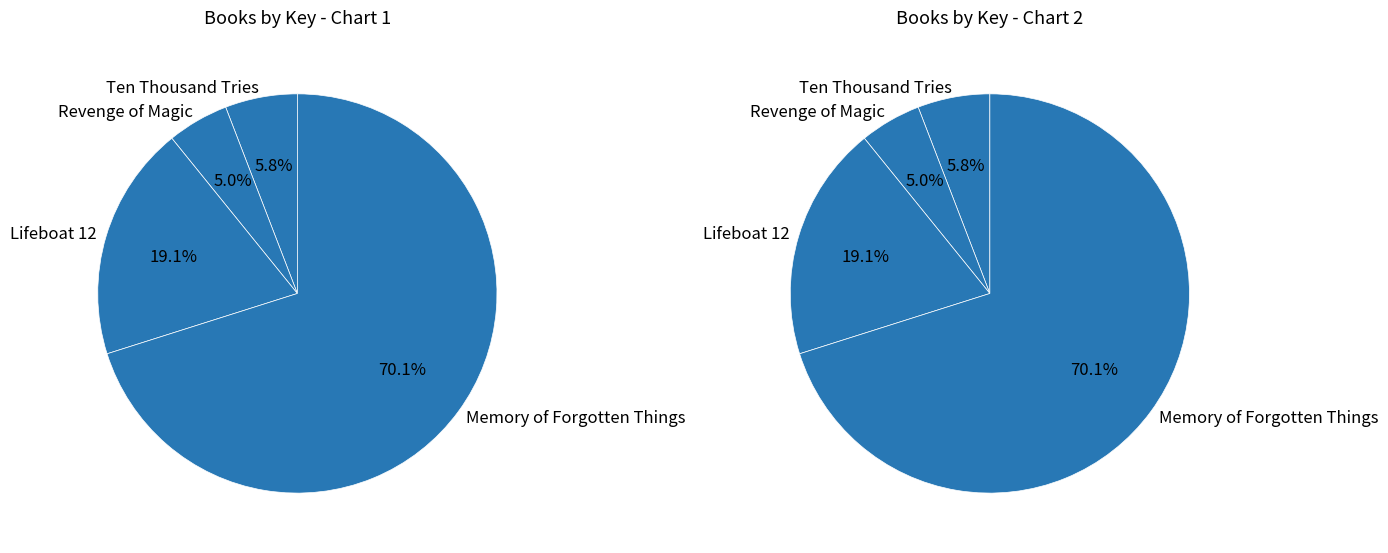

To the nearest percent, what percentage of the pie is Revenge of Magic?

5%